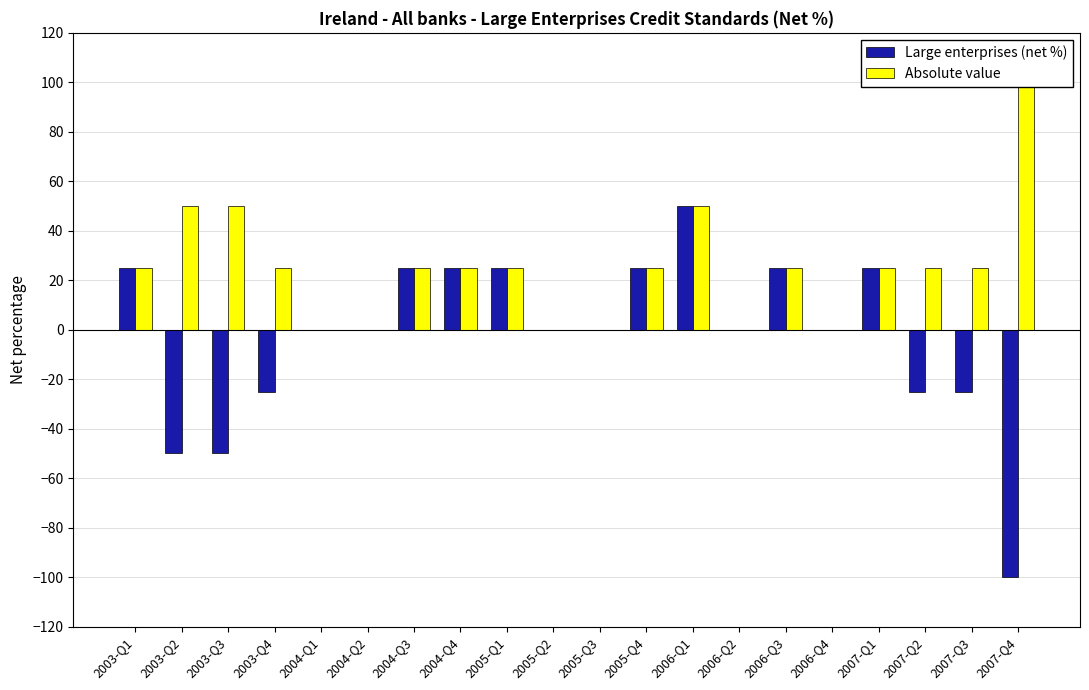

Is it true that Large enterprises (net %) equals 91 at 2006-Q4?

False